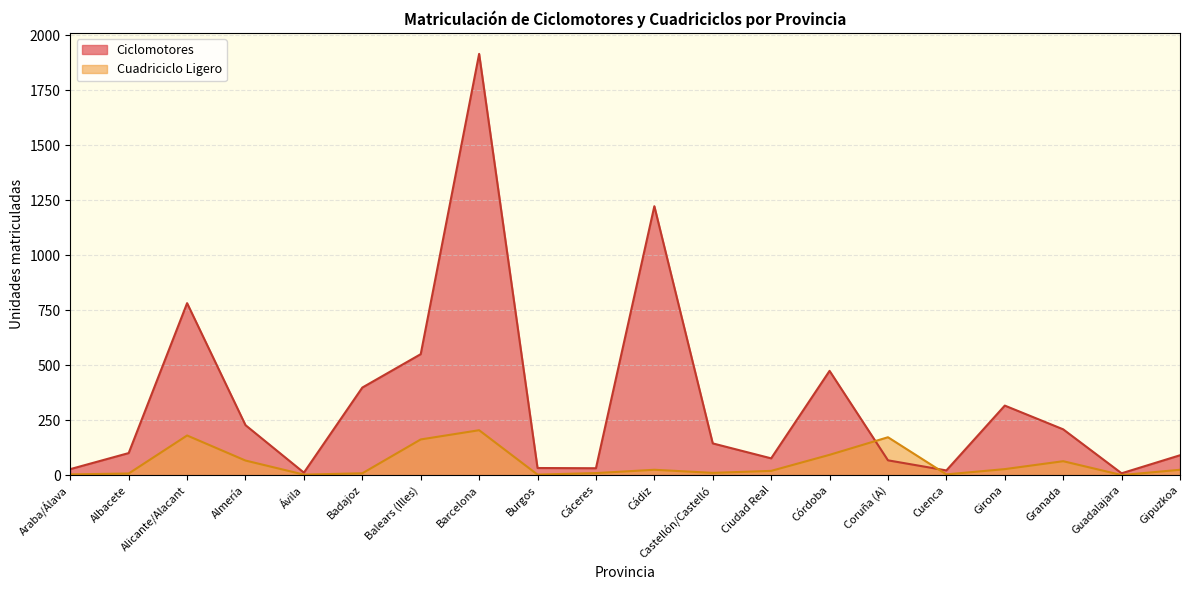

What is the average value of the Cuadriciclo Ligero series?

54